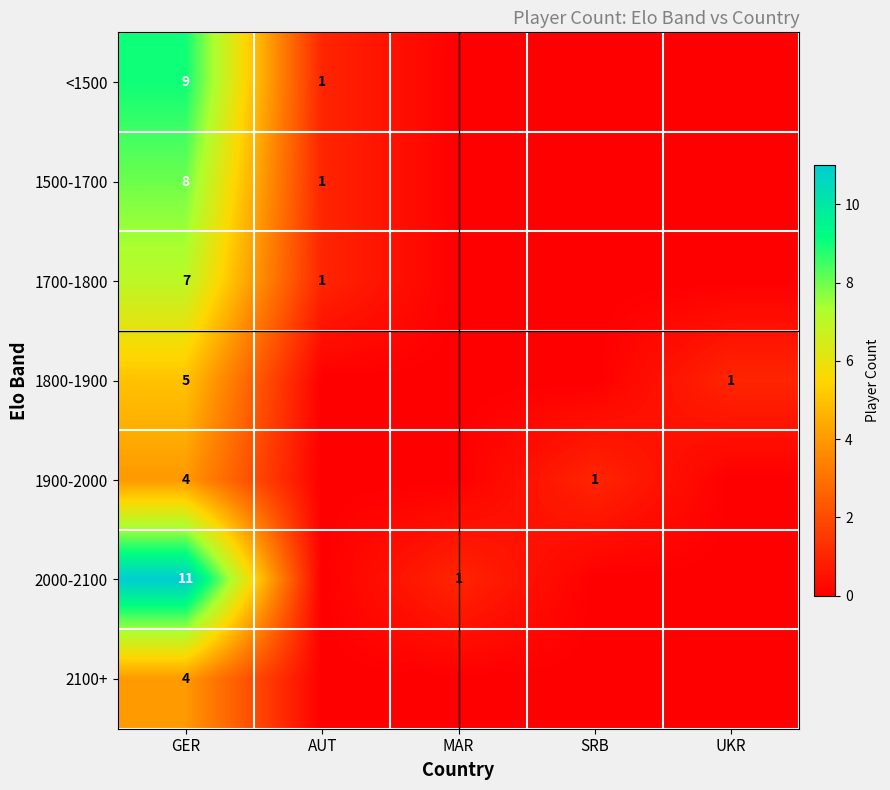

The 1700-1800 series shows 0 at AUT. True or false?

False